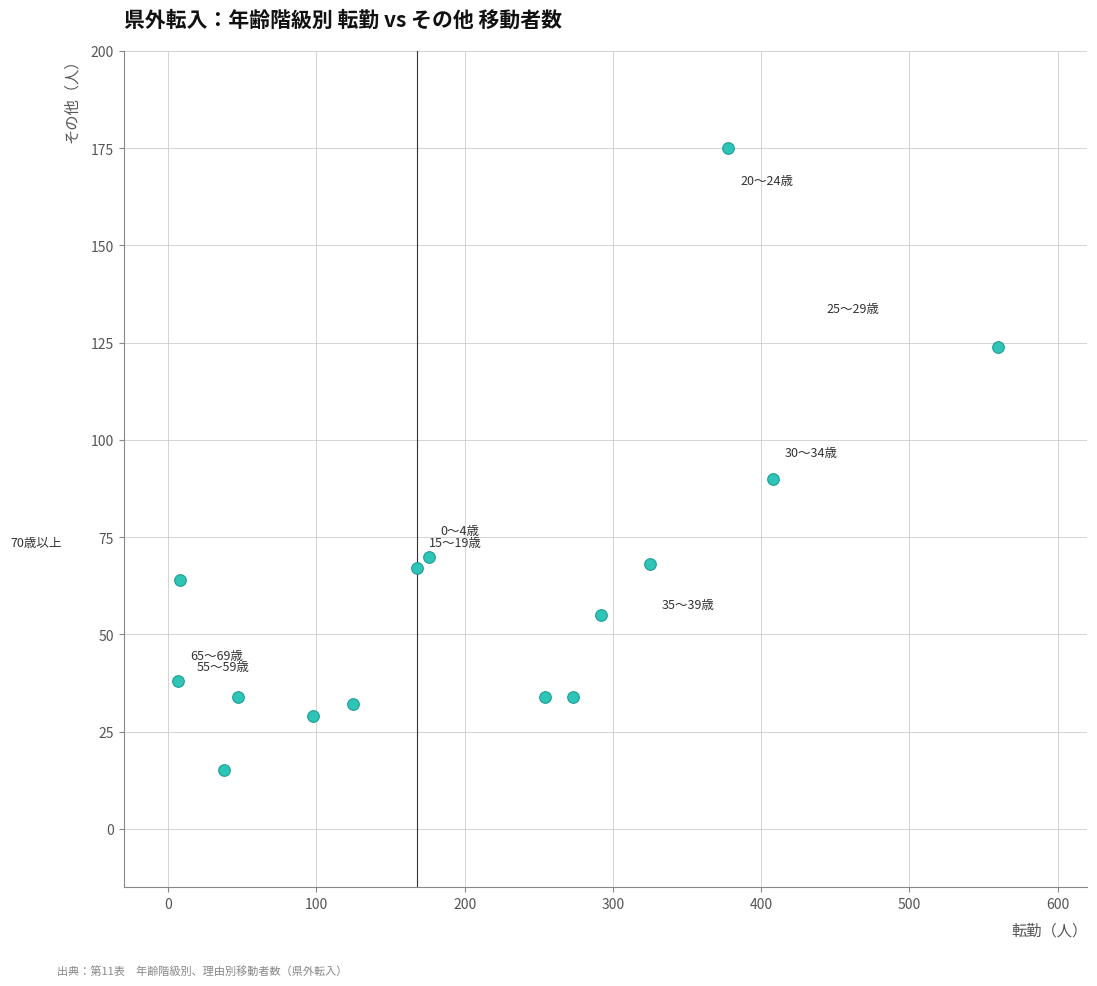

What is the range of Y values (max minus min)?

160